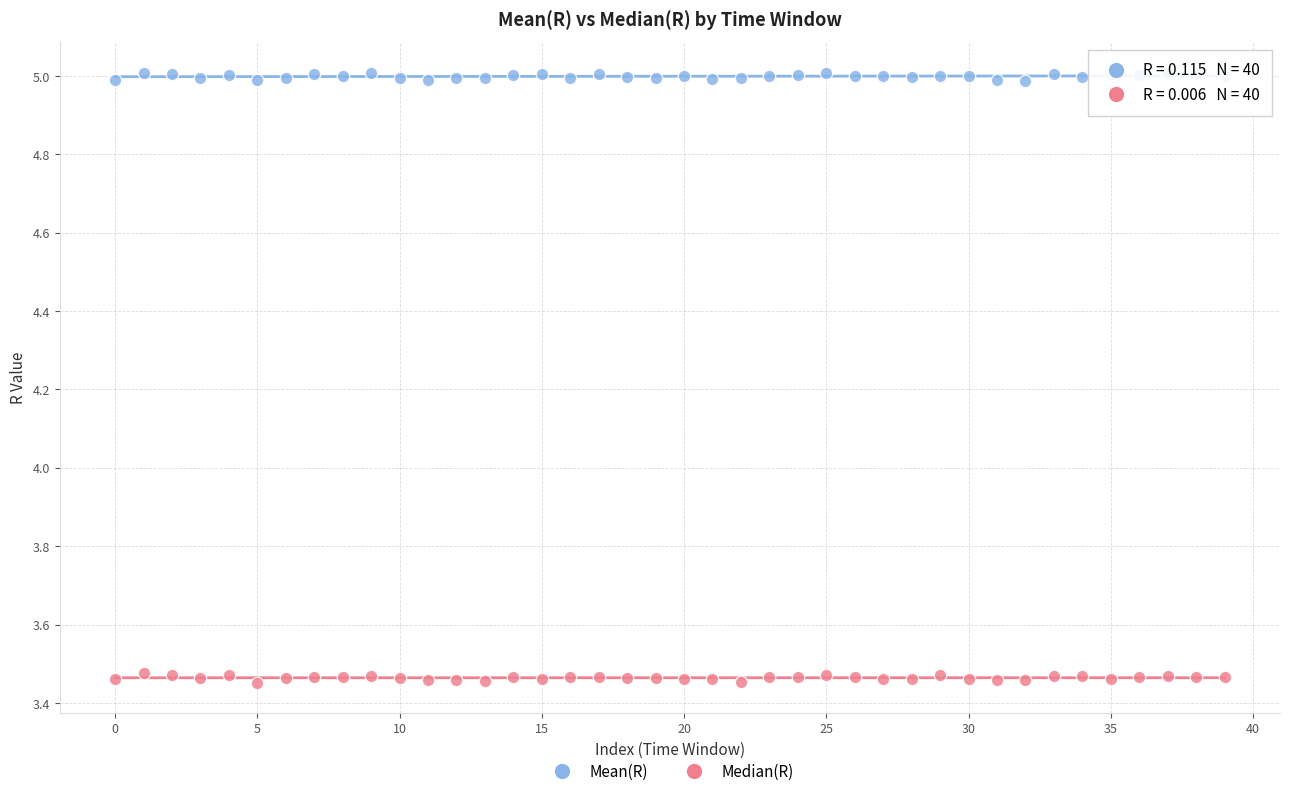

Which series contains the lowest Y value?

Median(R)